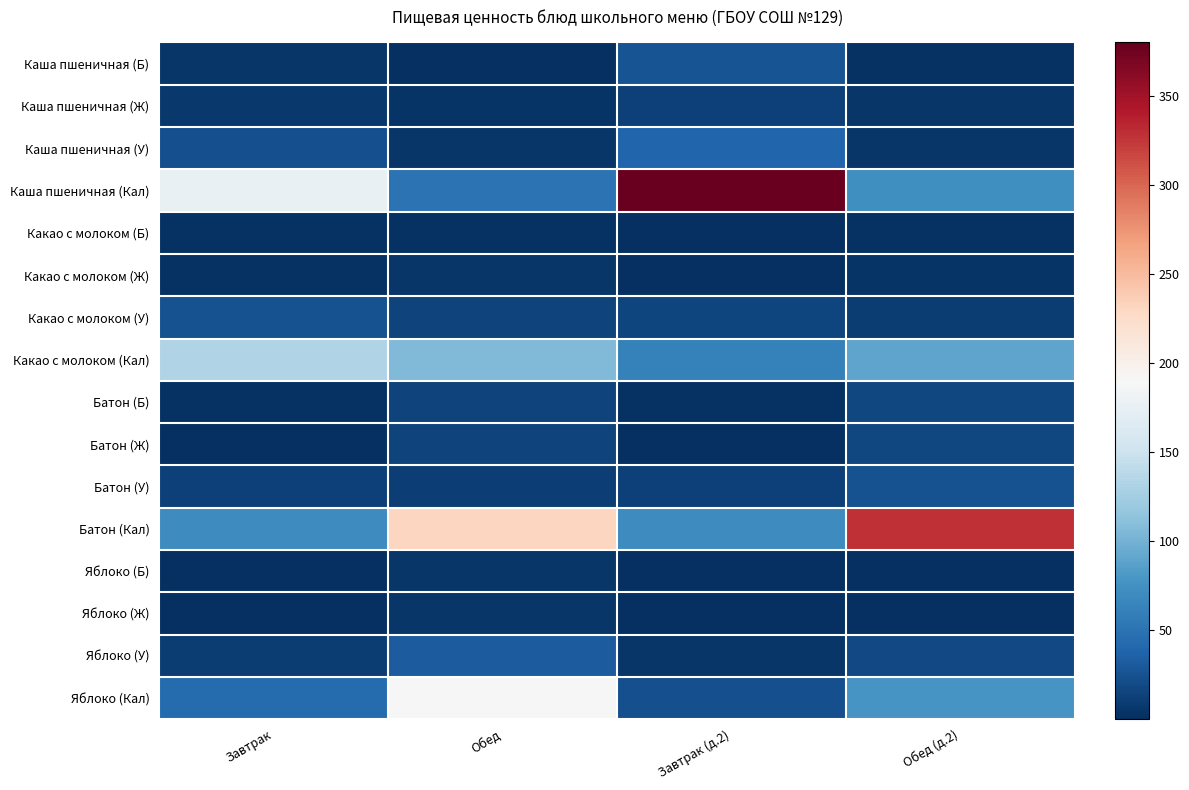

Between Завтрак (д.2) and Обед, which is larger?

Завтрак (д.2)